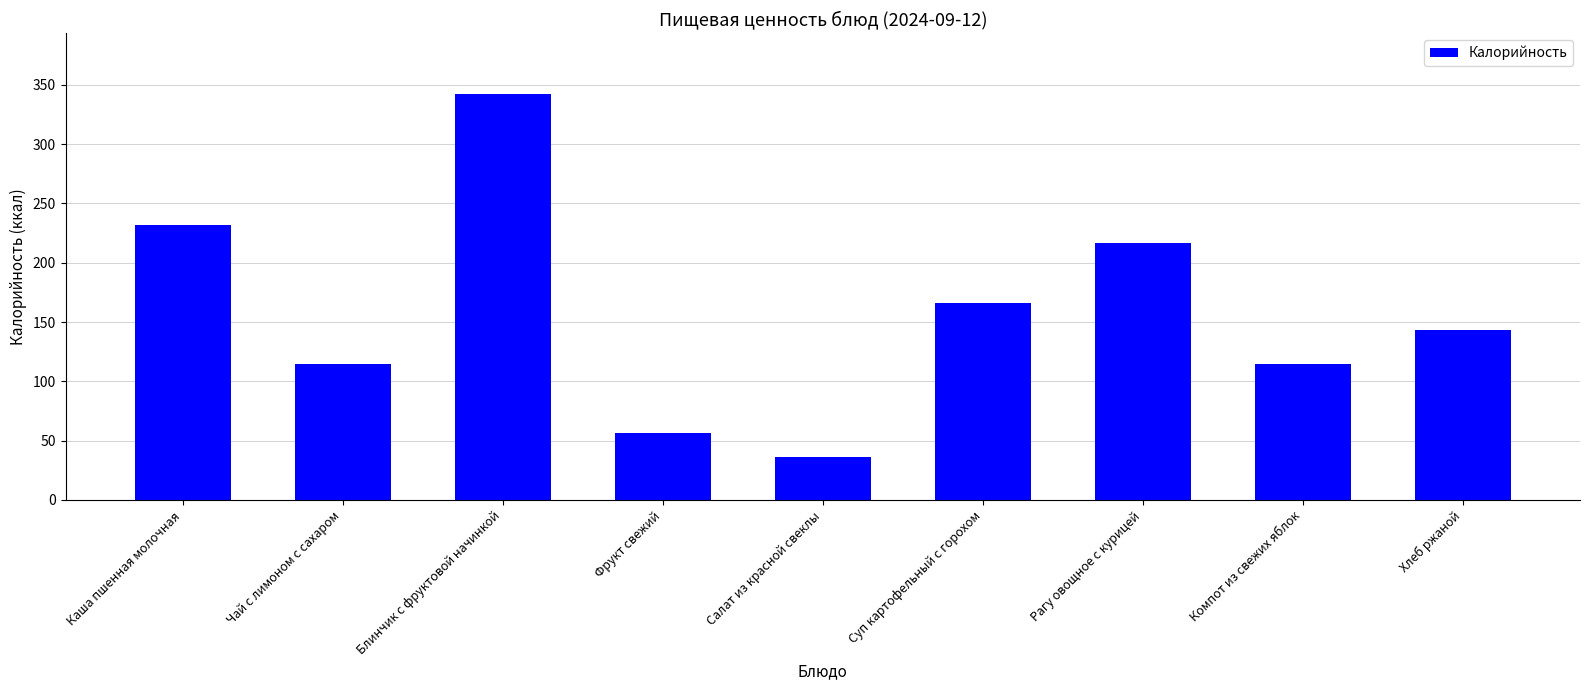

What is the minimum value shown in the chart?

36.2